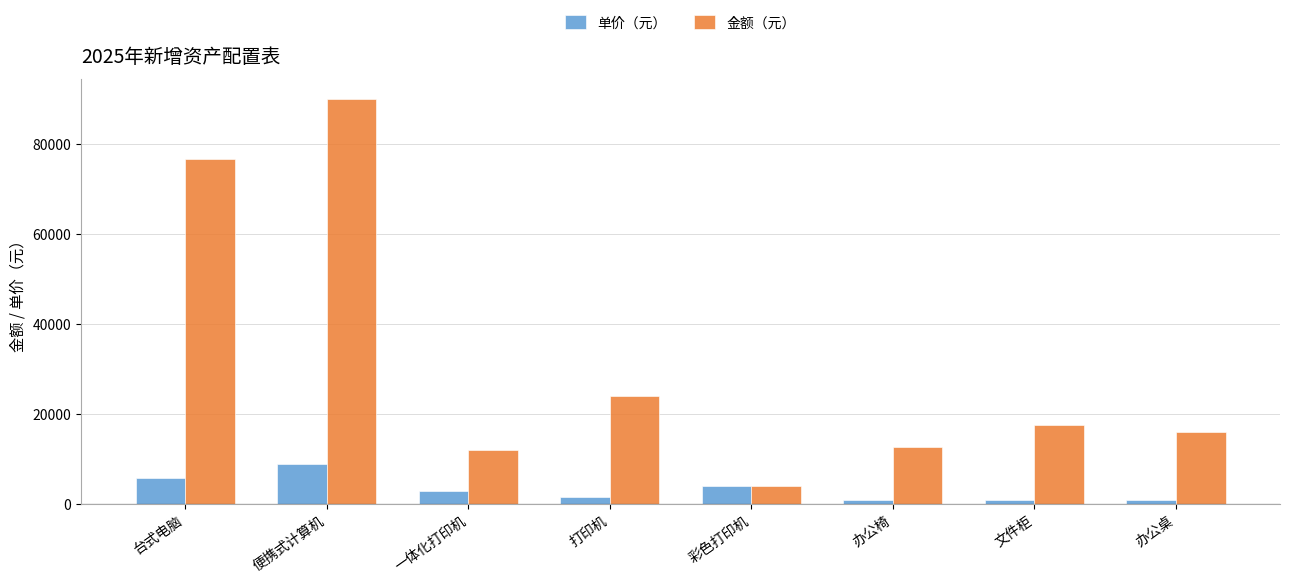

Which series has the widest spread of values?

金额（元）